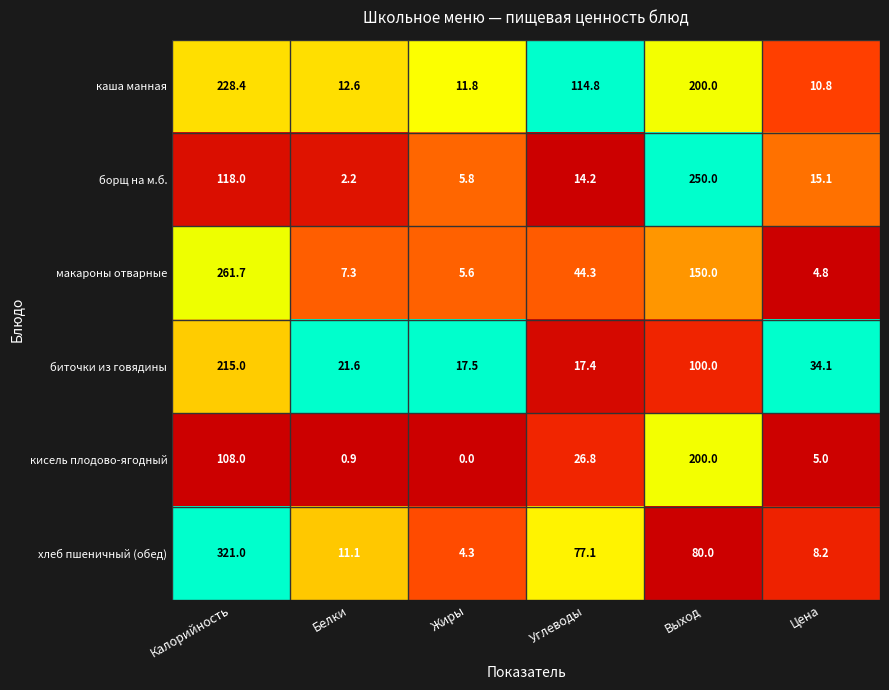

The макароны отварные series shows 261.7 at Калорийность. True or false?

True